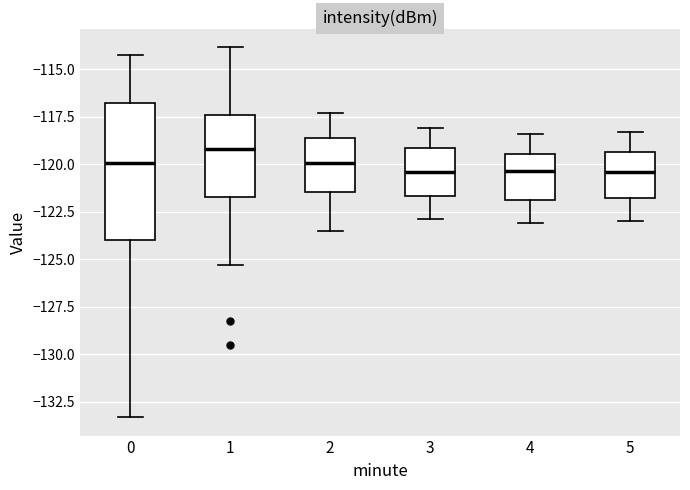

Reading left to right, read every box against the y-axis: the position of its median line, the range the box covers, and the ends of its whiskers. The values are not printed on the chart, so give them approximately, as read against the axis.

0: median -120.0, box -124.0 to -117.0, whiskers -133.5 to -114.0
1: median -119.0, box -121.5 to -117.5, whiskers -125.5 to -114.0
2: median -120.0, box -121.5 to -118.5, whiskers -123.5 to -117.5
3: median -120.5, box -121.5 to -119.0, whiskers -123.0 to -118.0
4: median -120.5, box -122.0 to -119.5, whiskers -123.0 to -118.5
5: median -120.5, box -122.0 to -119.5, whiskers -123.0 to -118.5